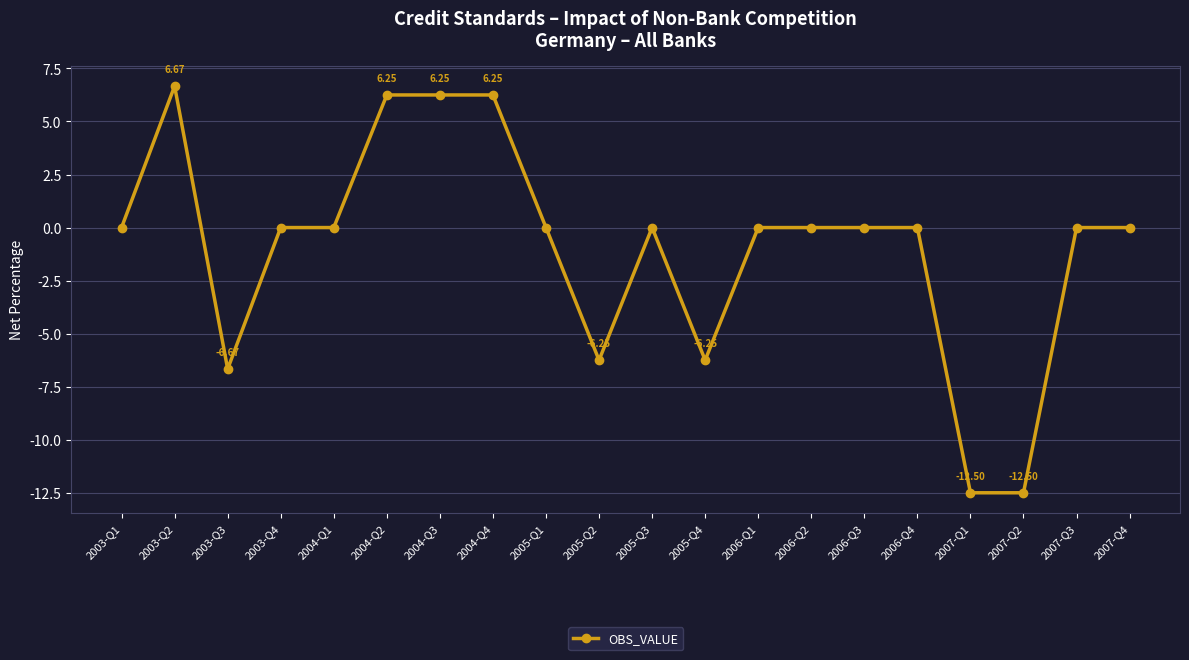

Count the number of data series in this chart.

1